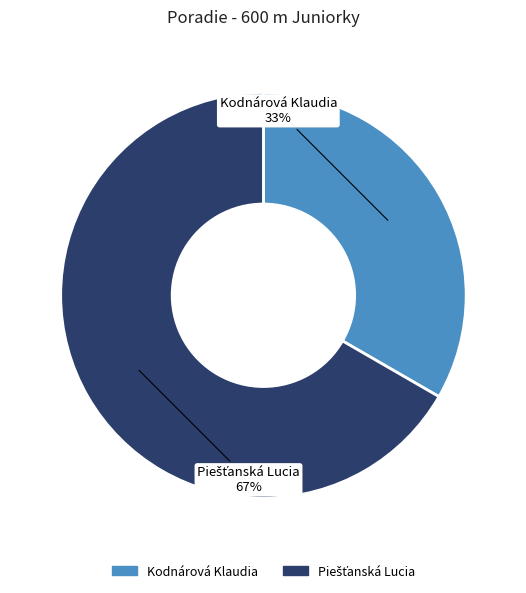

What is the smallest slice in the pie chart?

Kodnárová Klaudia